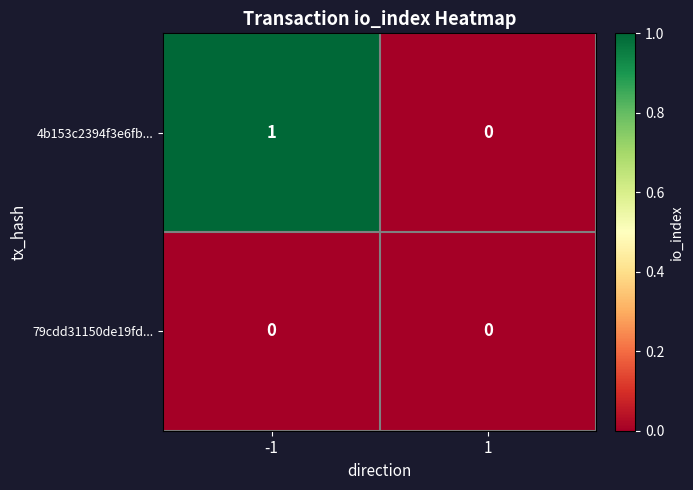

The value of 79cdd31150de19fd... at 1 is 0. True or false?

True